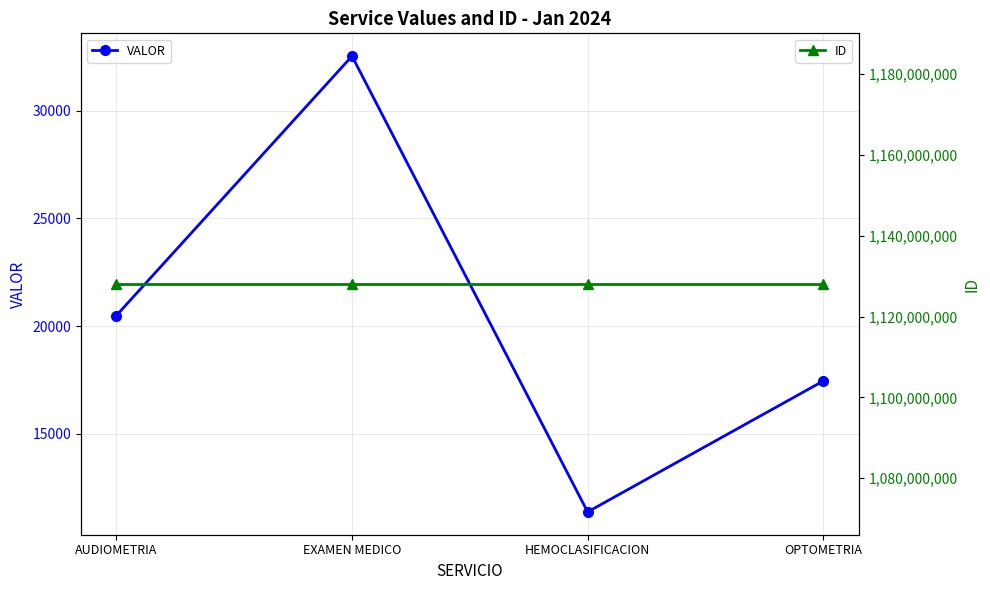

Where is VALOR nearest to the value 21956?

AUDIOMETRIA